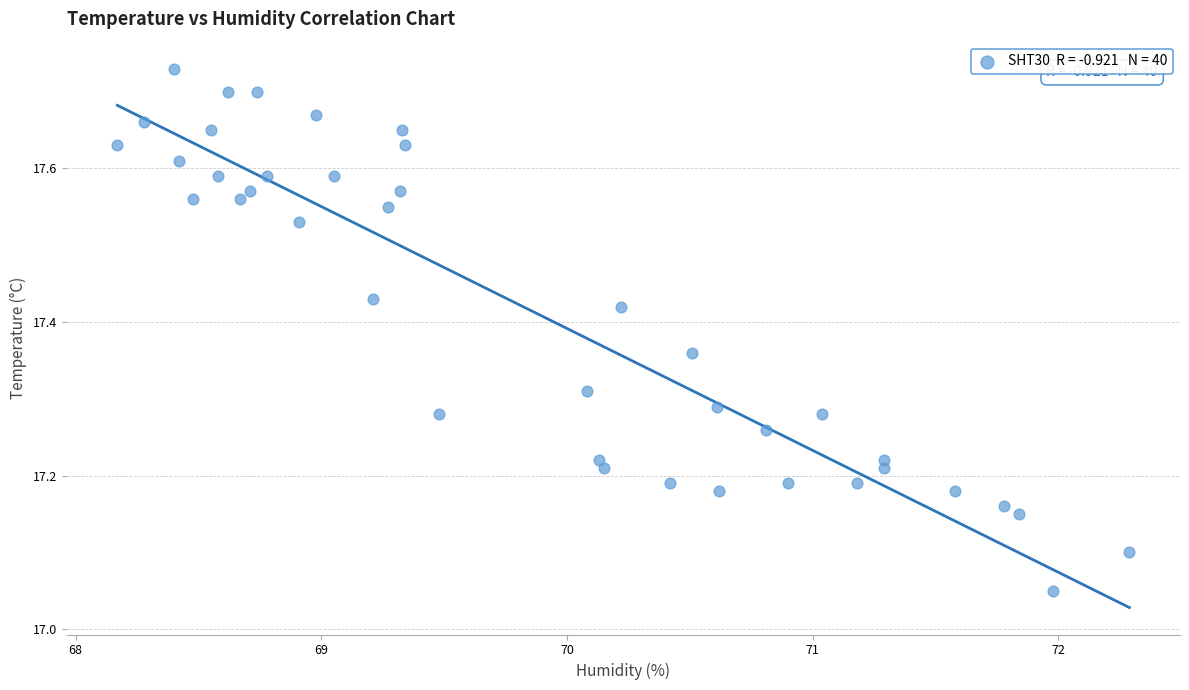

What is the range of X values (max minus min)?

4.1